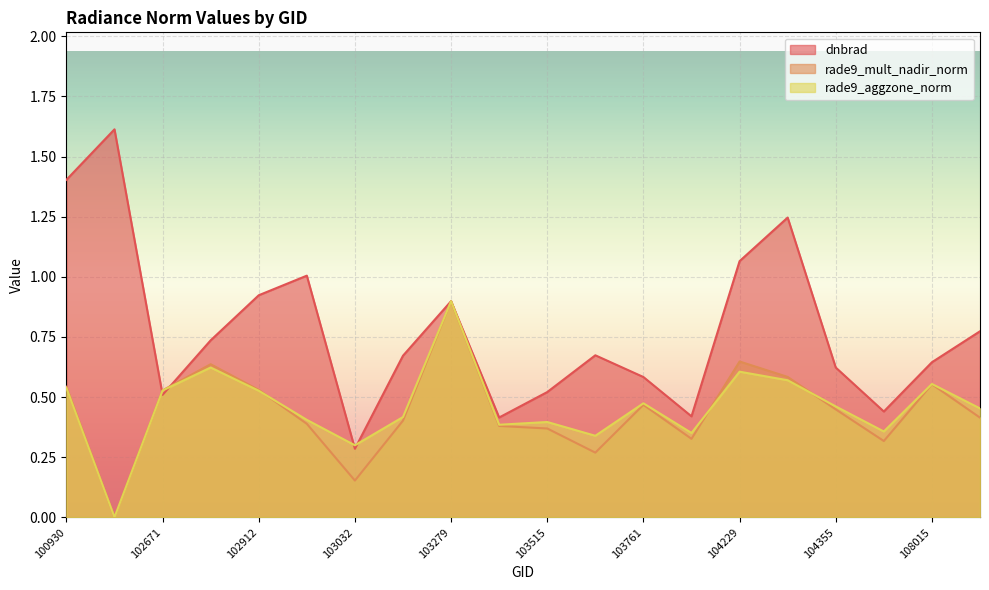

What is the value of the dnbrad point at the 14th from the left?

0.4